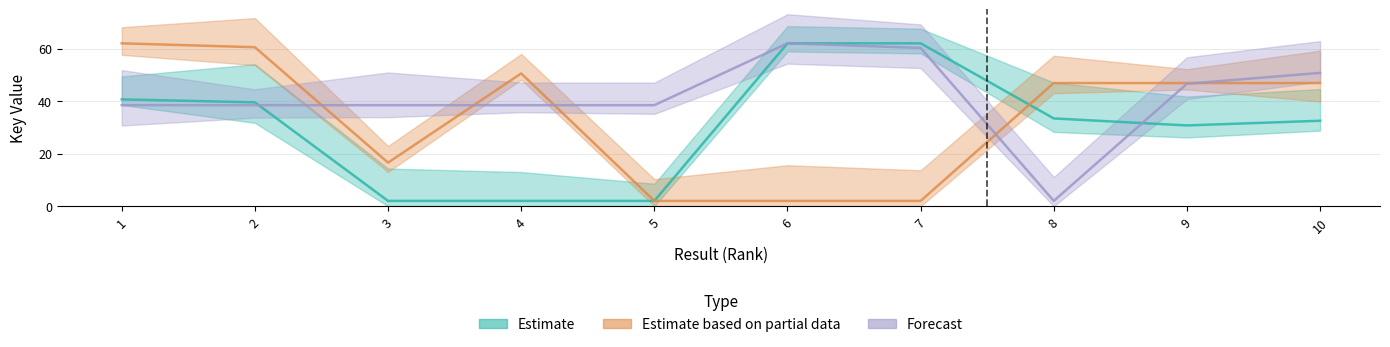

Where is the first local minimum for Estimate?

9